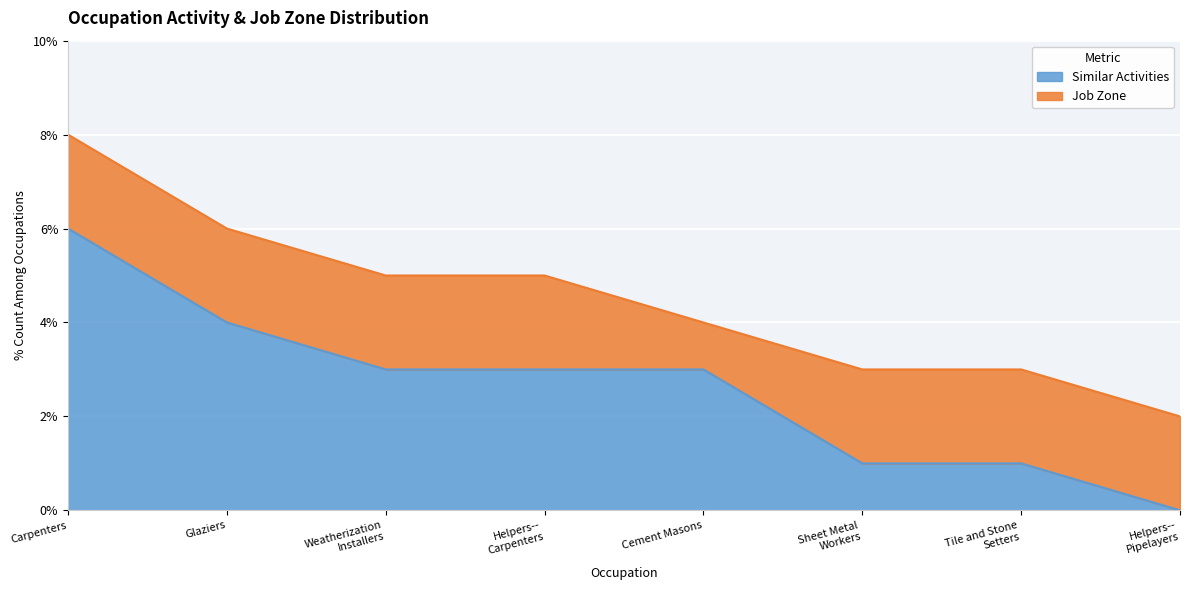

What is the sum of the values at Weatherization
Installers and Carpenters?

9